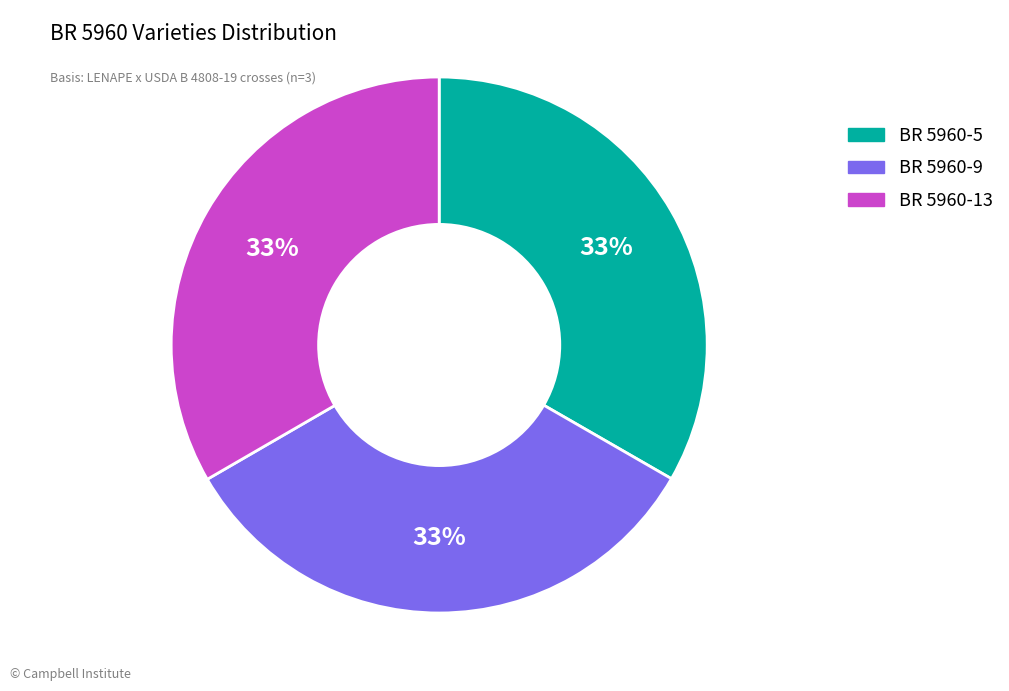

Approximately how many times larger is the value at BR 5960-9 compared to BR 5960-5?

1.0